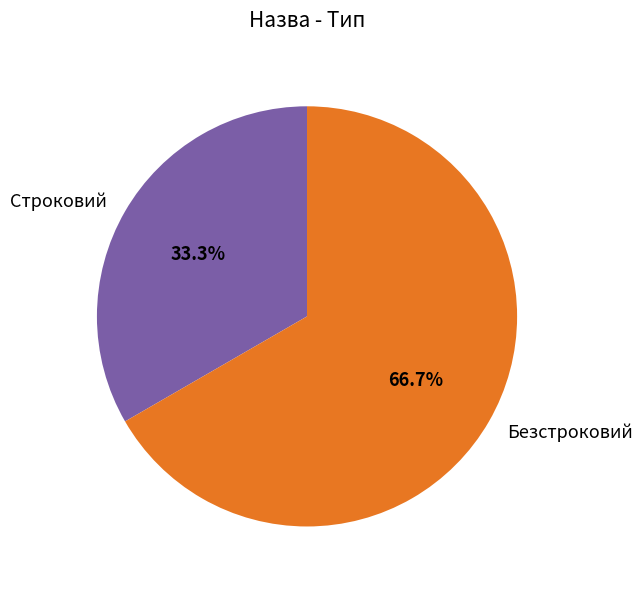

How many segments does this pie chart have?

2